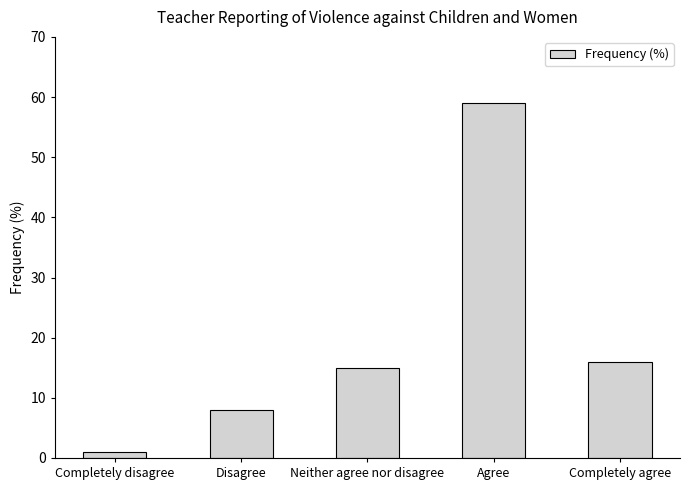

Reading left to right, transcribe all the data shown in this chart.

1	8	15	59	16